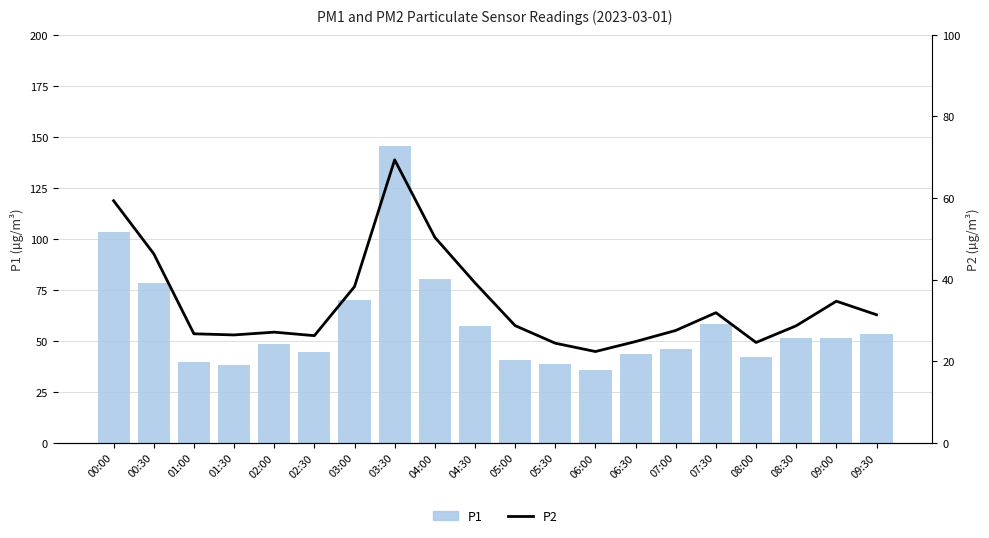

What is the label of the 3rd bar from the left?

01:00